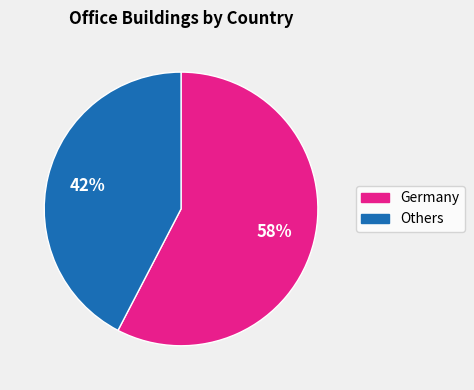

Is there any slice that represents more than half of the pie?

Yes